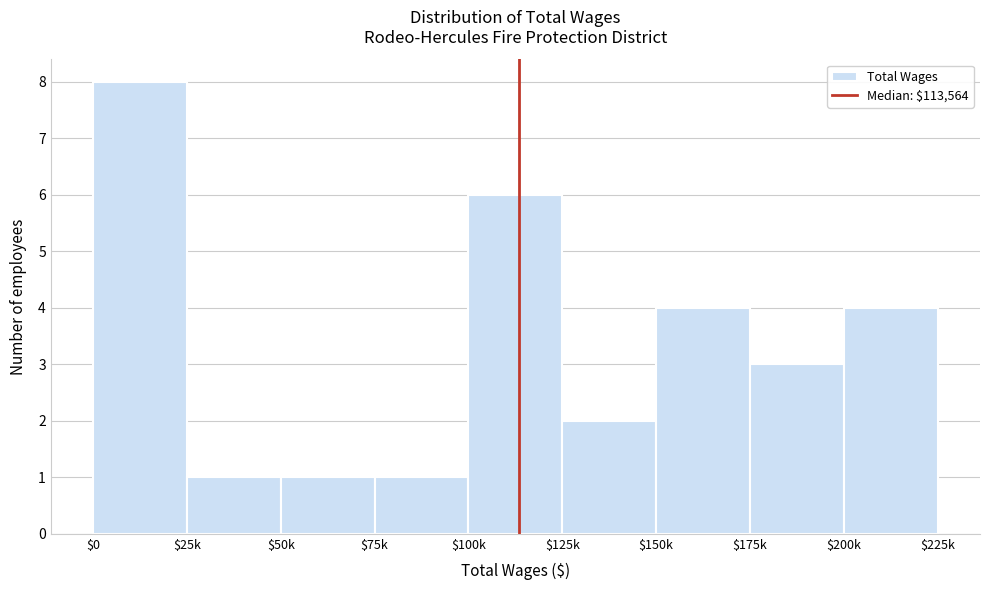

Reading right to left, list all the values displayed in this chart.

4	3	4	2	6	1	1	1	8